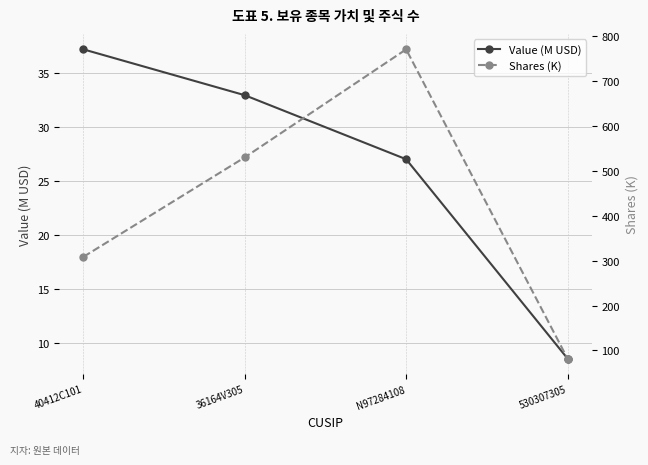

Is this an area chart (filled region under the line)?

No